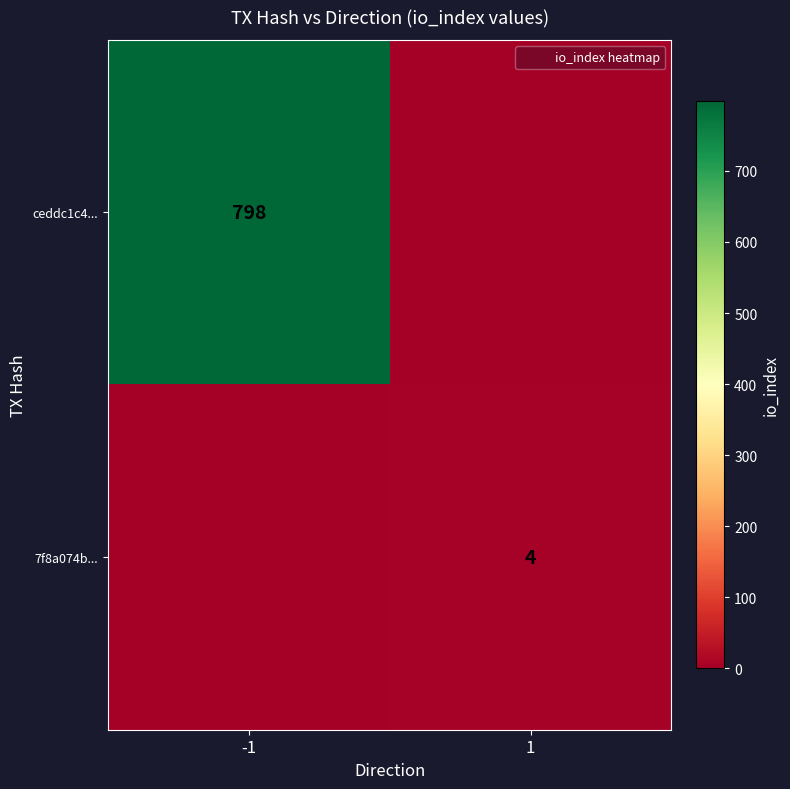

At which label does ceddc1c4... reach its minimum?

1